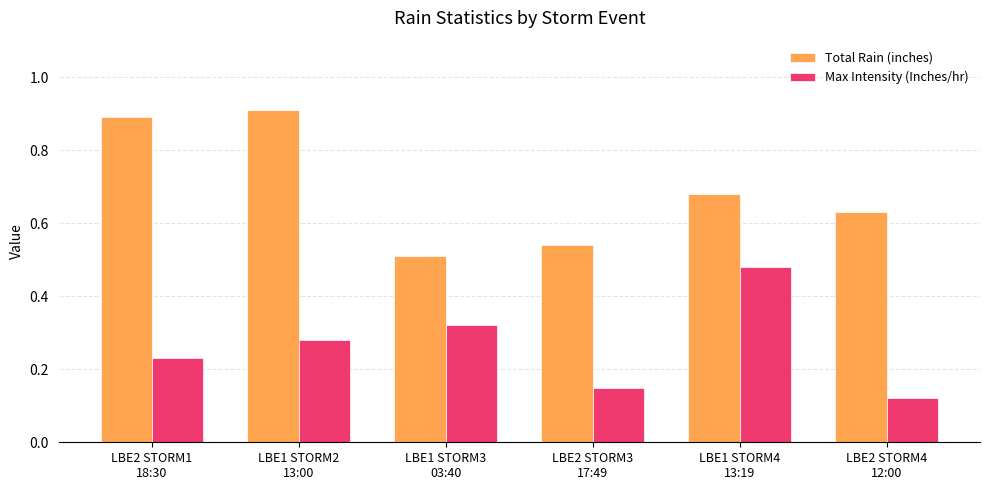

At which label is Total Rain (inches) closest to 0?

LBE1 STORM3
03:40